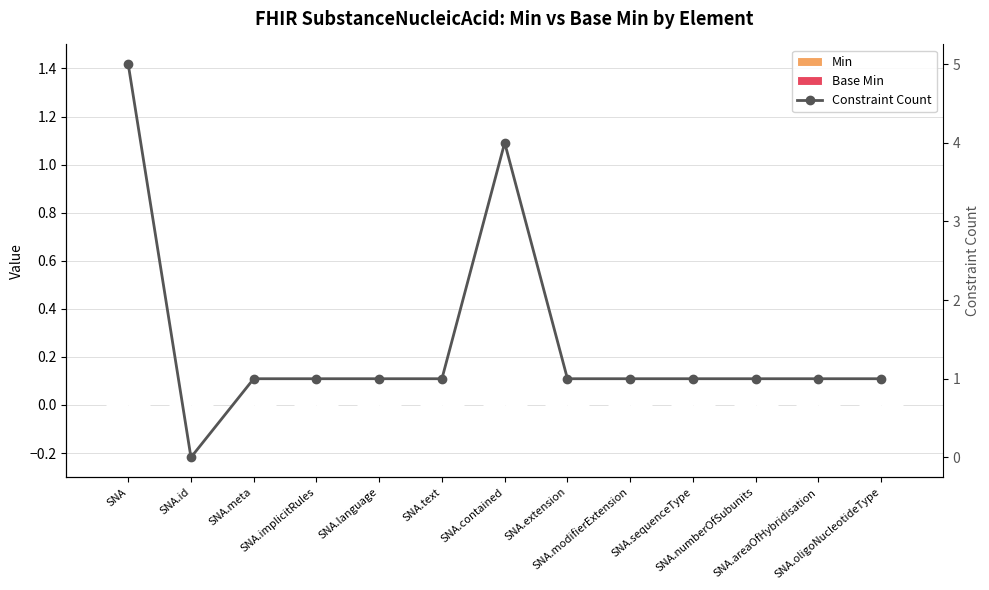

Which series changed the most between SNA.id and SNA.numberOfSubunits?

Constraint Count